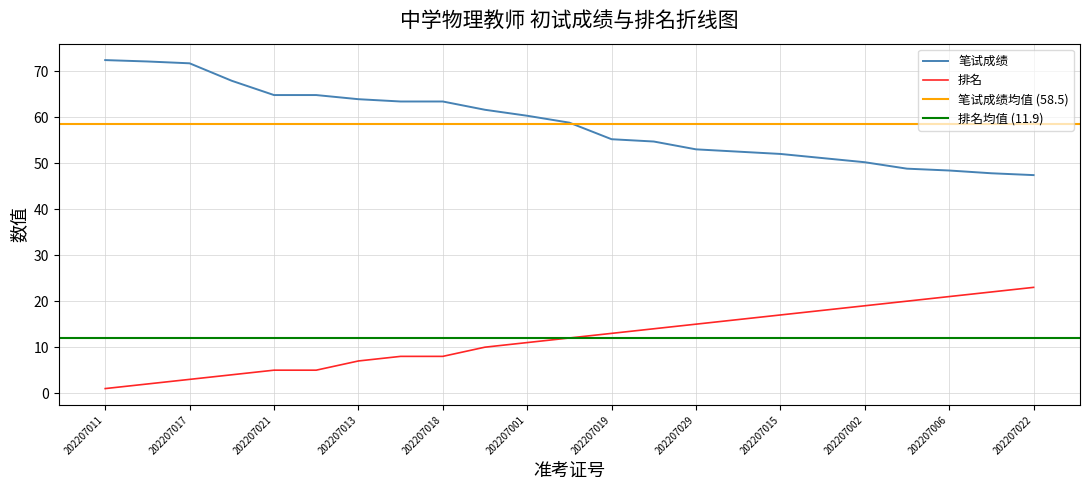

What is the label of the 21st point from the left?

202207006